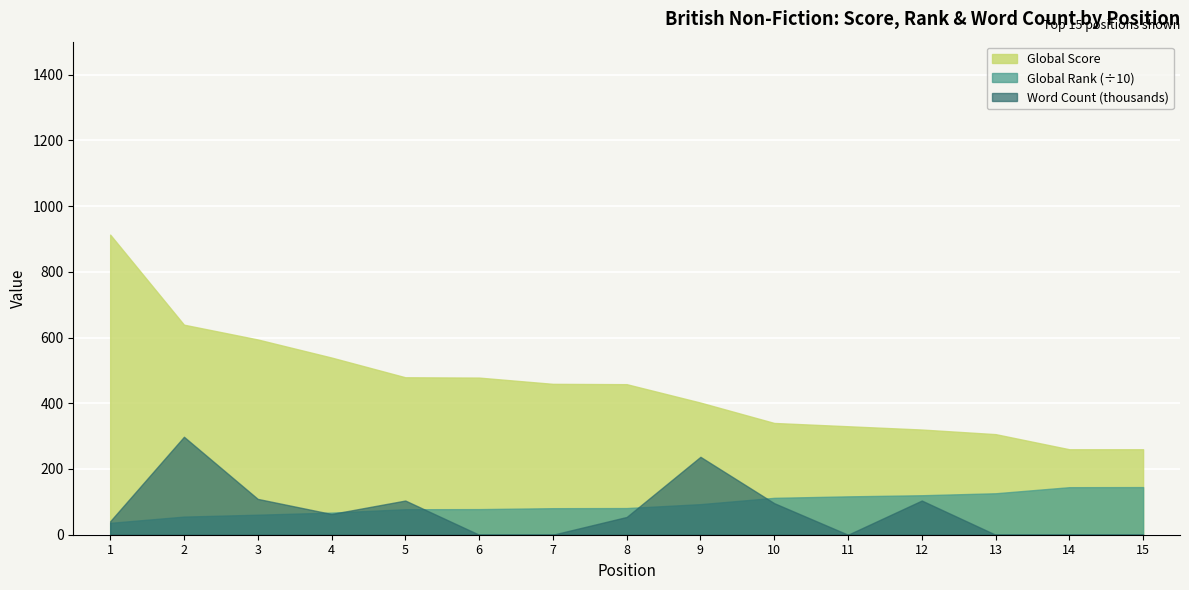

What is the average value of the Global Rank series?

929